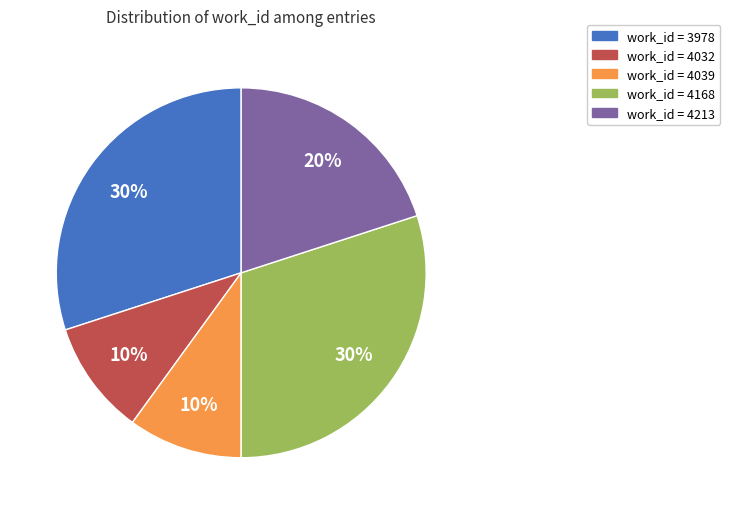

To the nearest percent, what is the average slice percentage?

20%